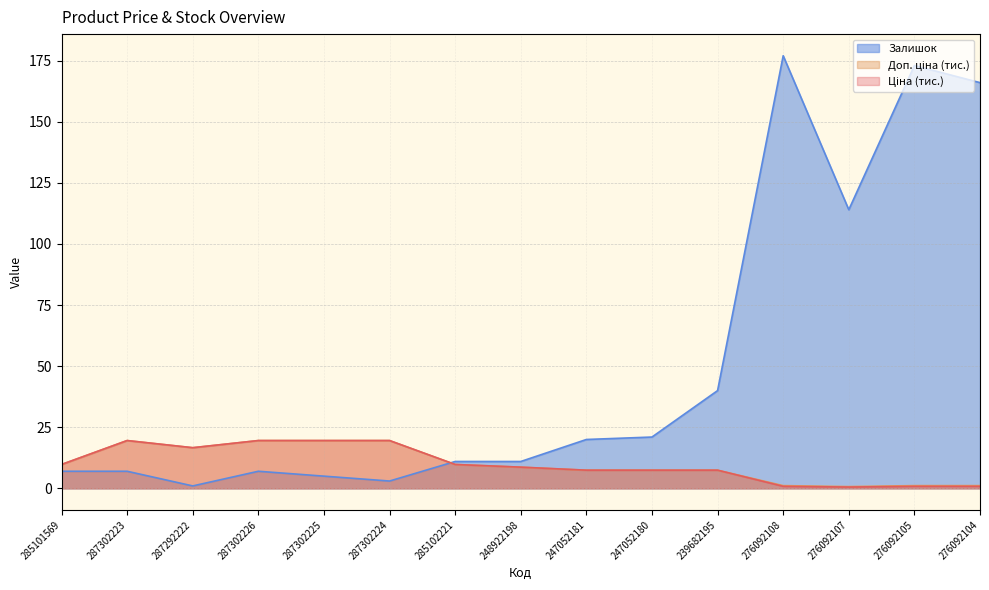

True or false: Ціна and Залишок intersect in this chart.

True